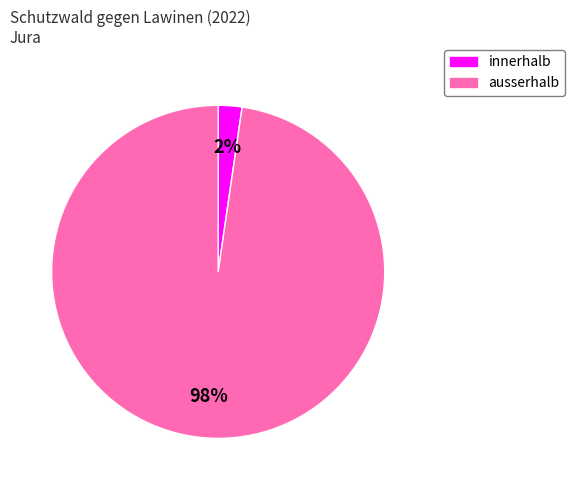

How many slices are in this pie chart?

2